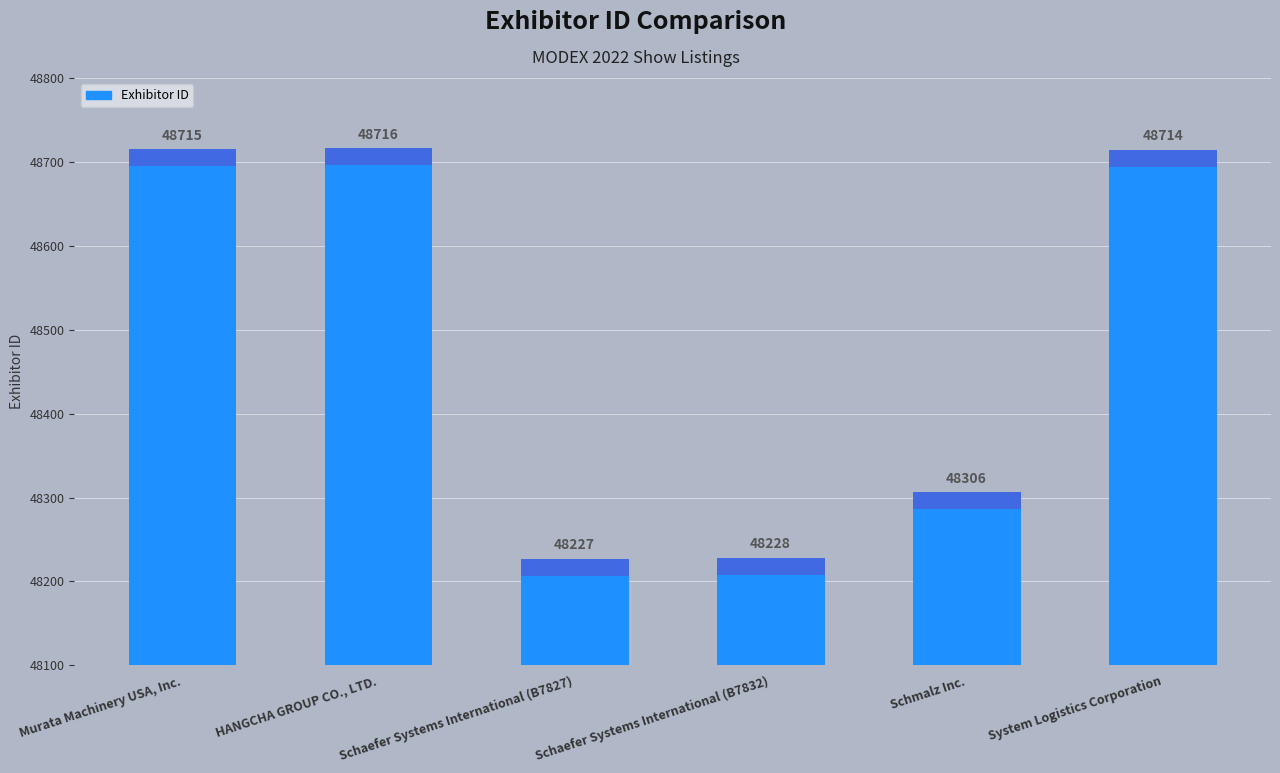

Are the bars grouped side by side (vs. stacked)?

No